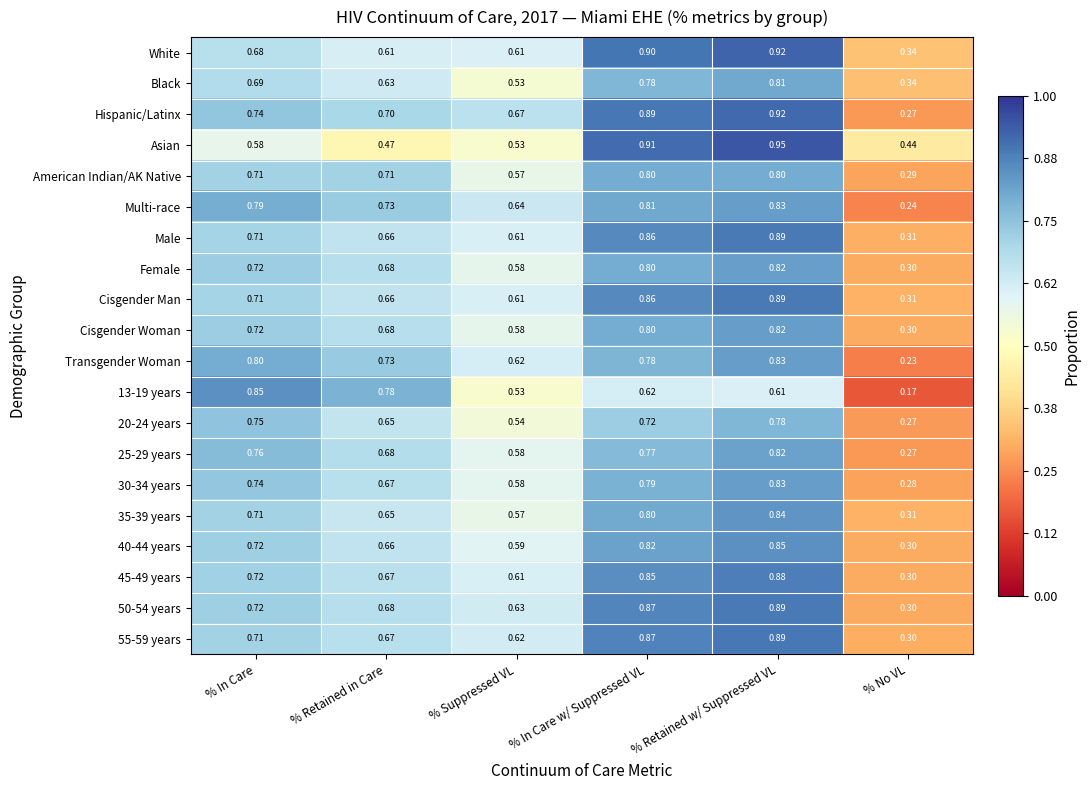

Rank the categories by 55-59 years value from highest to lowest.

% Retained w/ Suppressed VL, % In Care w/ Suppressed VL, % In Care, % Retained in Care, % Suppressed VL, % No VL